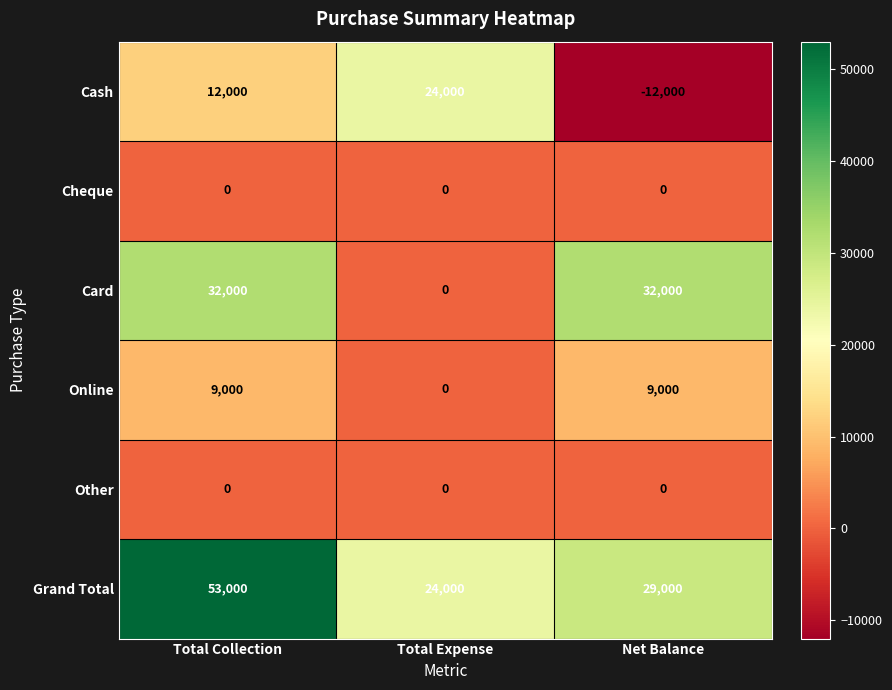

How many distinct data groups are displayed?

6